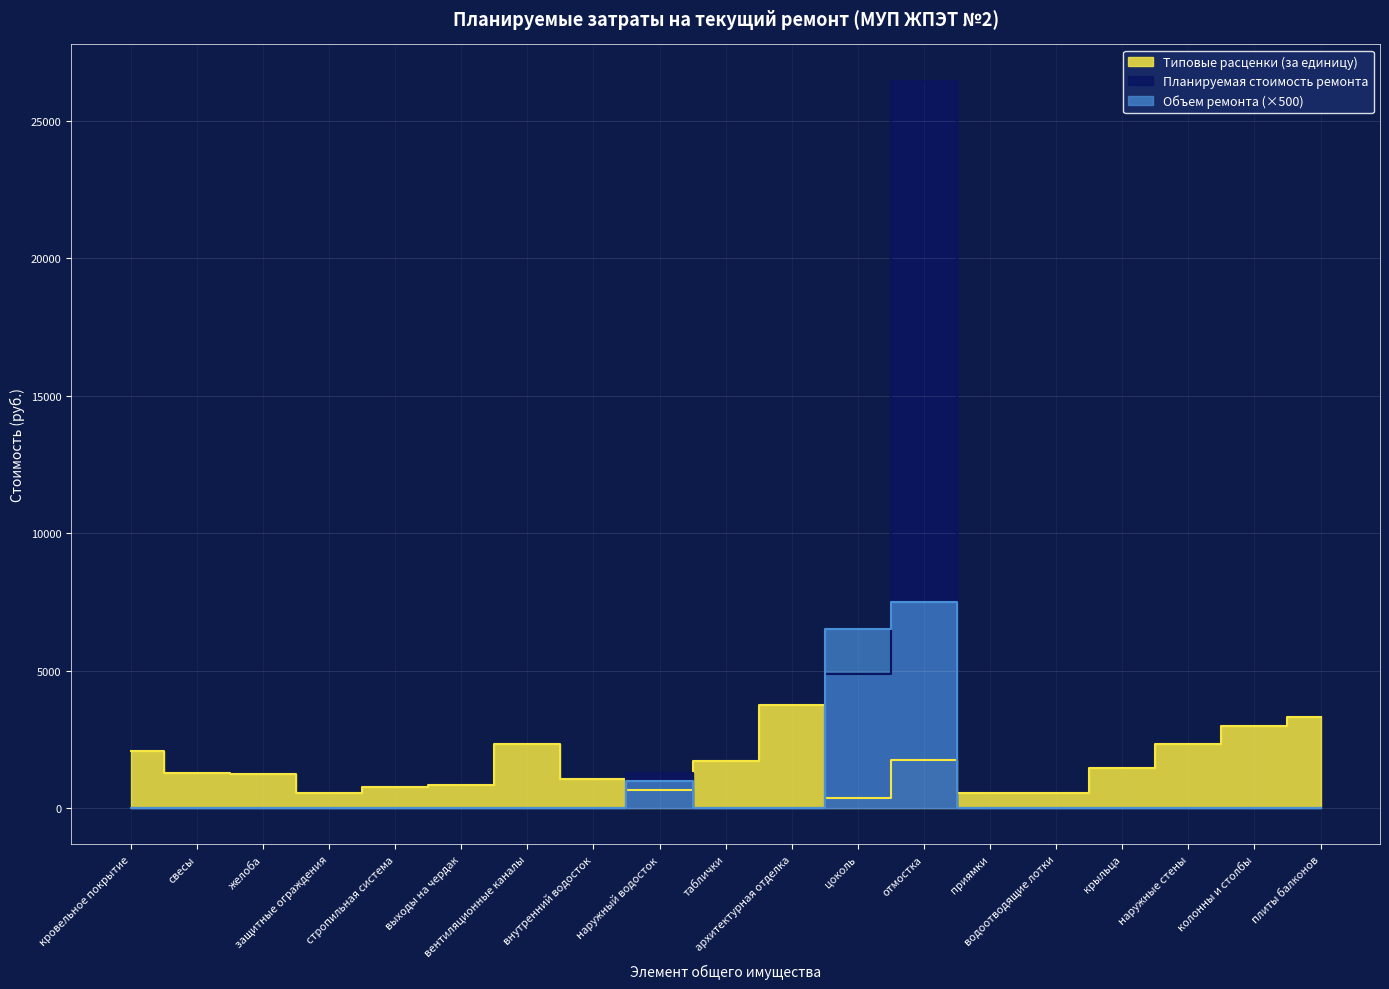

Where is Типовые расценки (за единицу) nearest to the value 2054?

кровельное покрытие